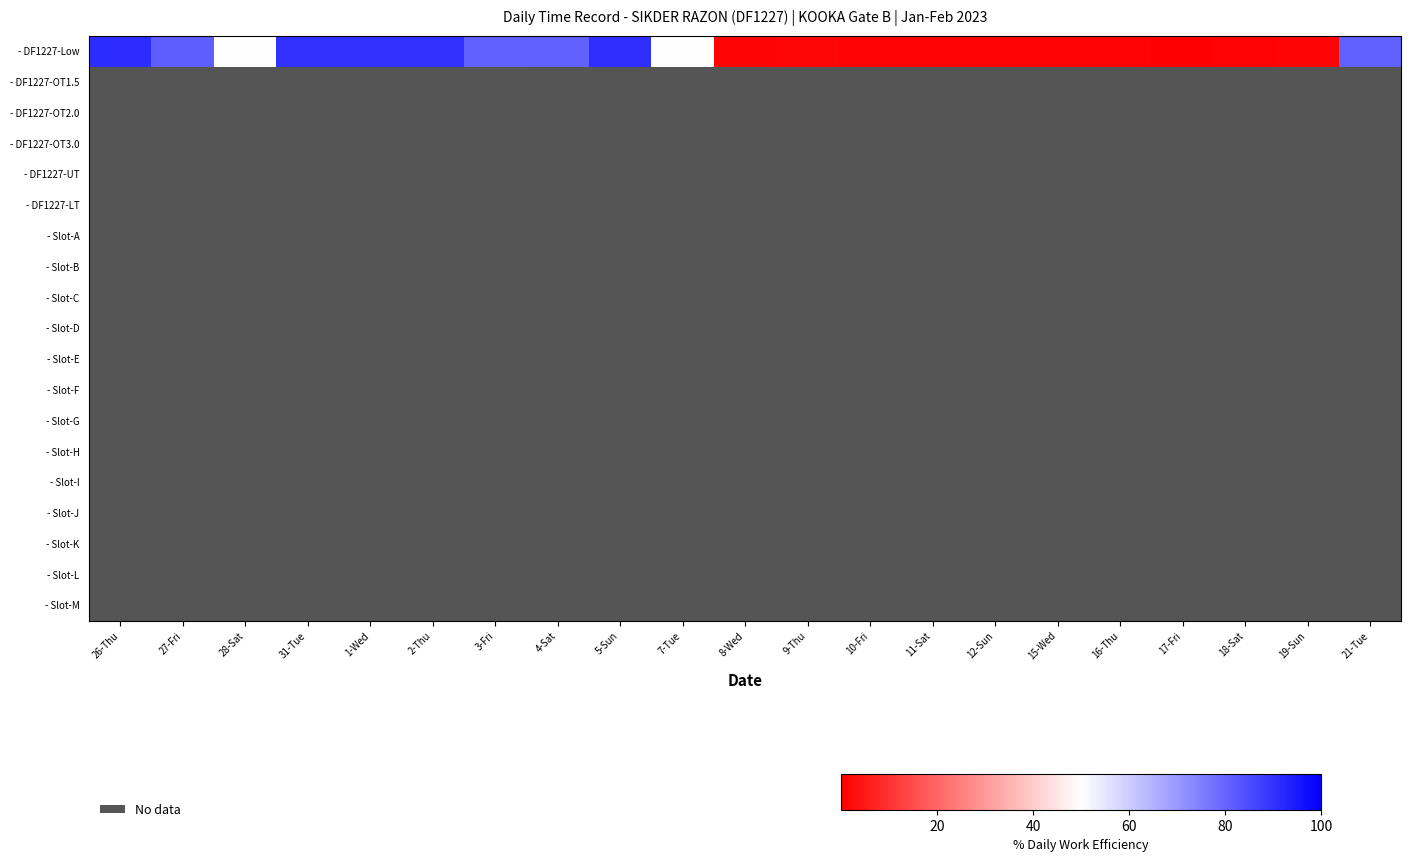

List the series in order of their peak value, highest first.

- DF1227-Low, - DF1227-OT3.0, - DF1227-OT1.5, - DF1227-OT2.0, - DF1227-UT, - DF1227-LT, - Slot-A, - Slot-B, - Slot-C, - Slot-D, - Slot-E, - Slot-F, - Slot-G, - Slot-H, - Slot-I, - Slot-J, - Slot-K, - Slot-L, - Slot-M